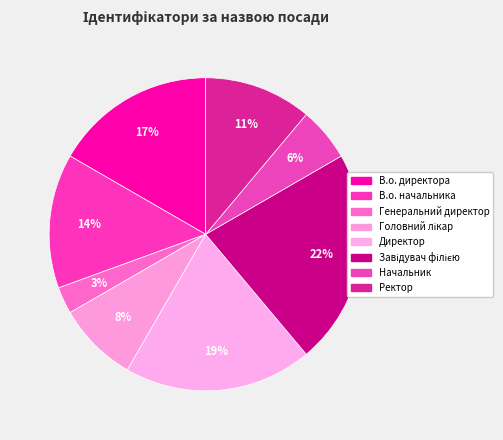

What is the smallest slice in the pie chart?

Генеральний директор